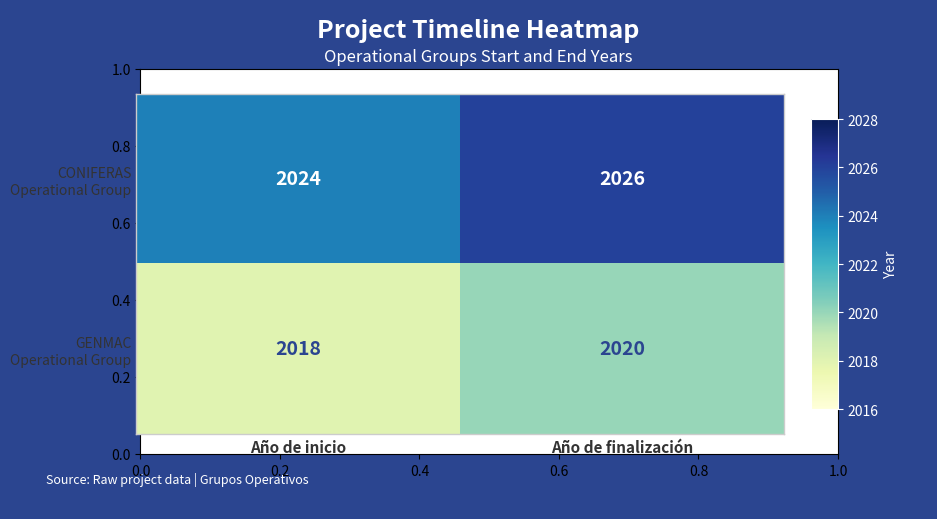

What is the total value across all series at Año de finalización?

4046